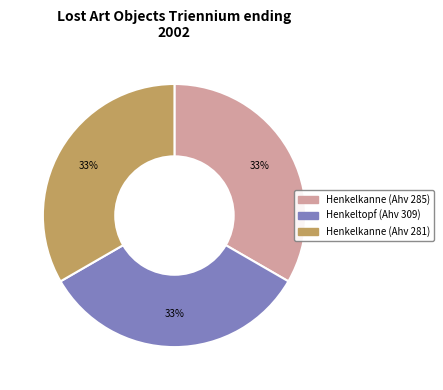

Do Henkelkanne (Ahv 285) and Henkeltopf (Ahv 309) together represent more than half of the pie?

Yes